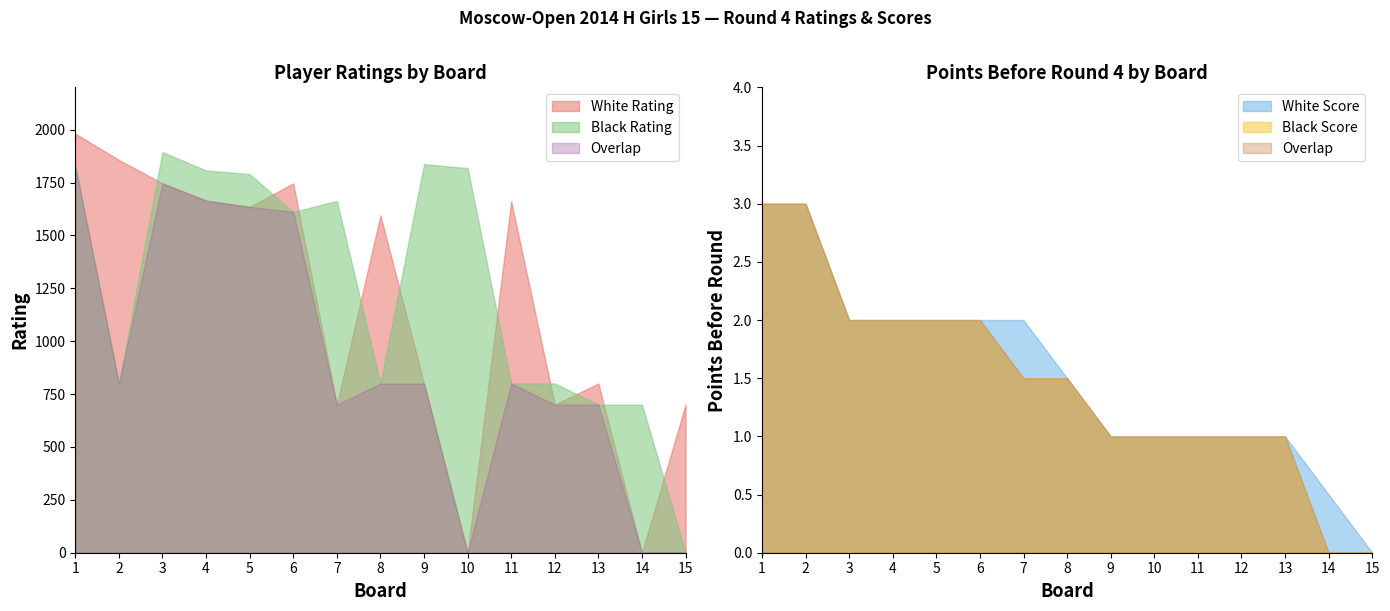

Where does the White Rating series first go above 1595?

1